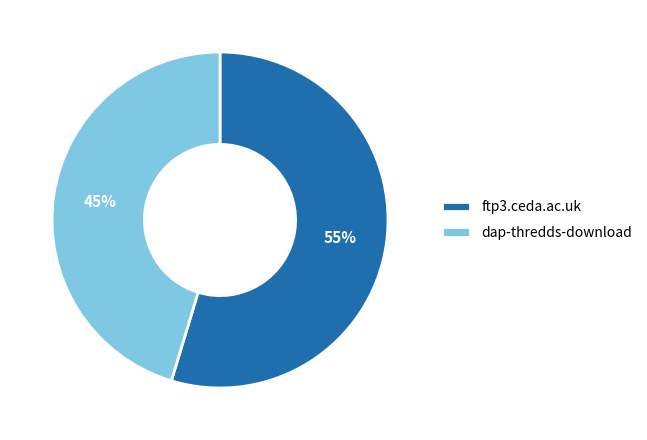

How many segments does this pie chart have?

2